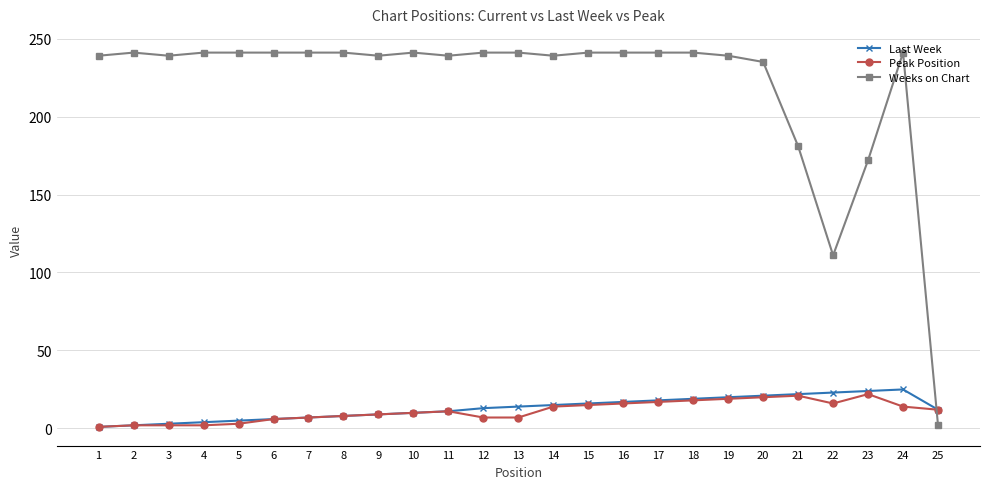

What are all the series names shown in the legend?

Last Week, Peak Position, Weeks on Chart